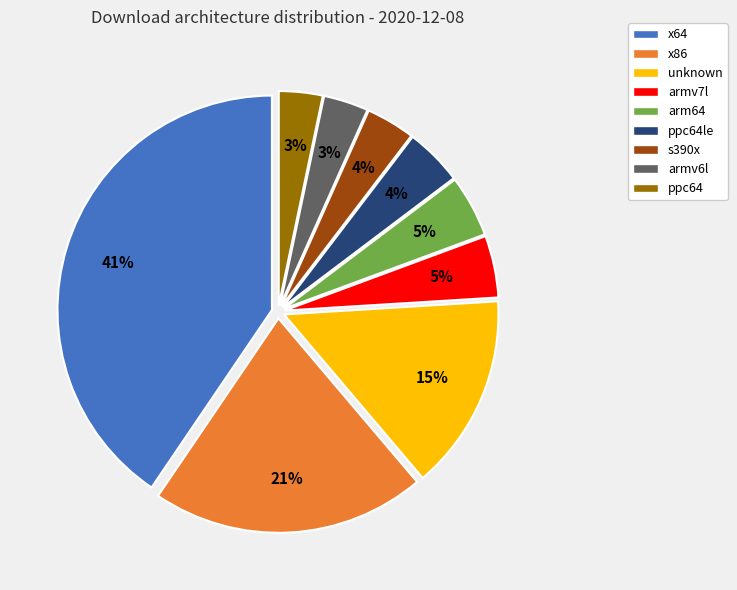

Between armv7l and unknown, which is larger?

unknown